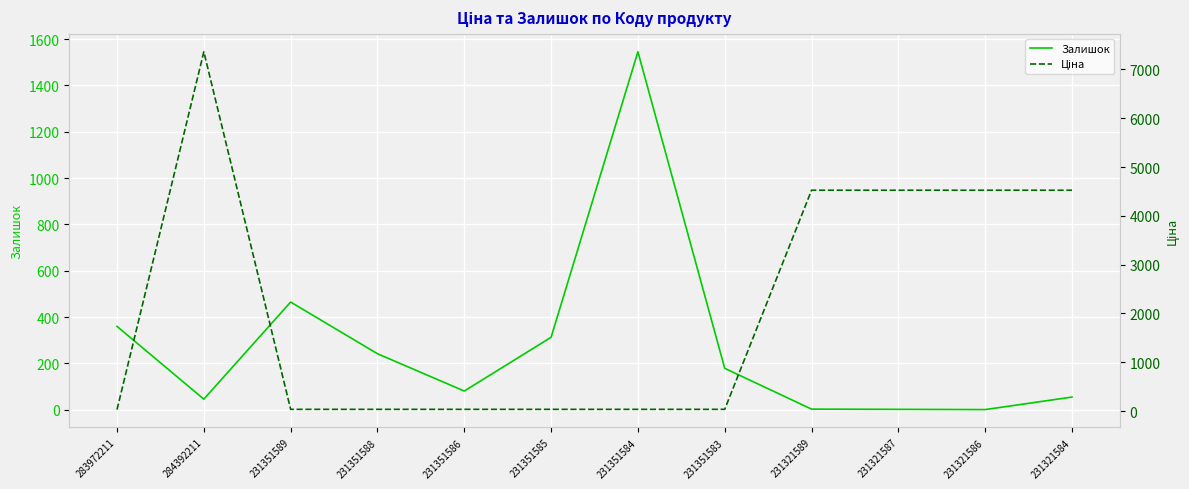

What is the greatest value displayed?

7360.2